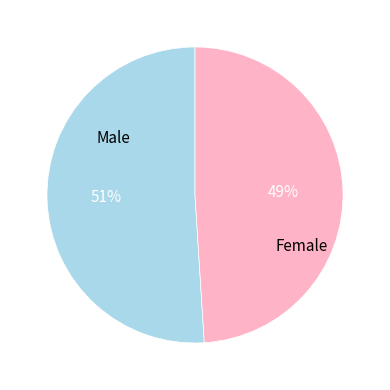

To the nearest percent, what percentage of the pie is Male?

51%